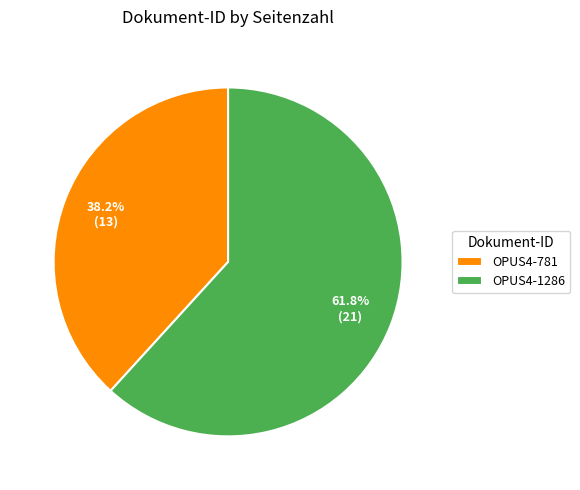

Is it true that OPUS4-1286 is 62% of the pie?

True